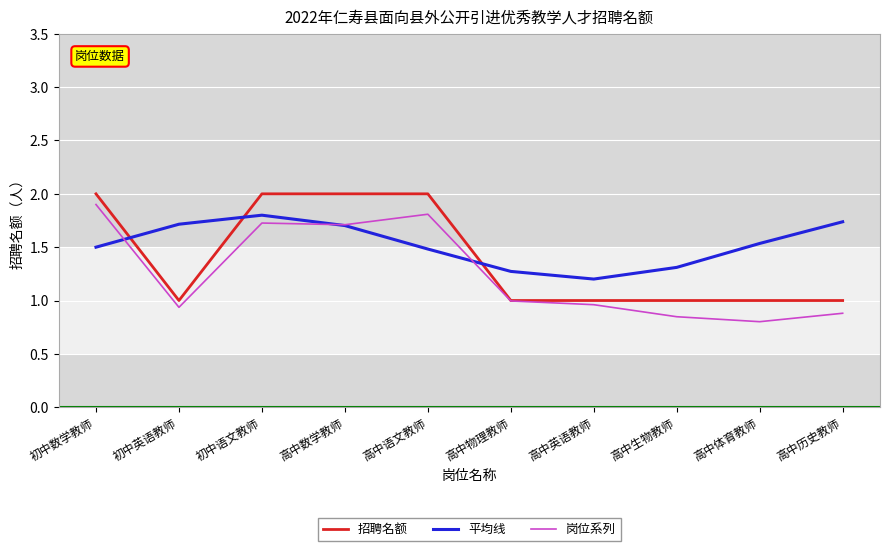

Is it true that 岗位系列 equals 1.4 at 高中物理教师?

False